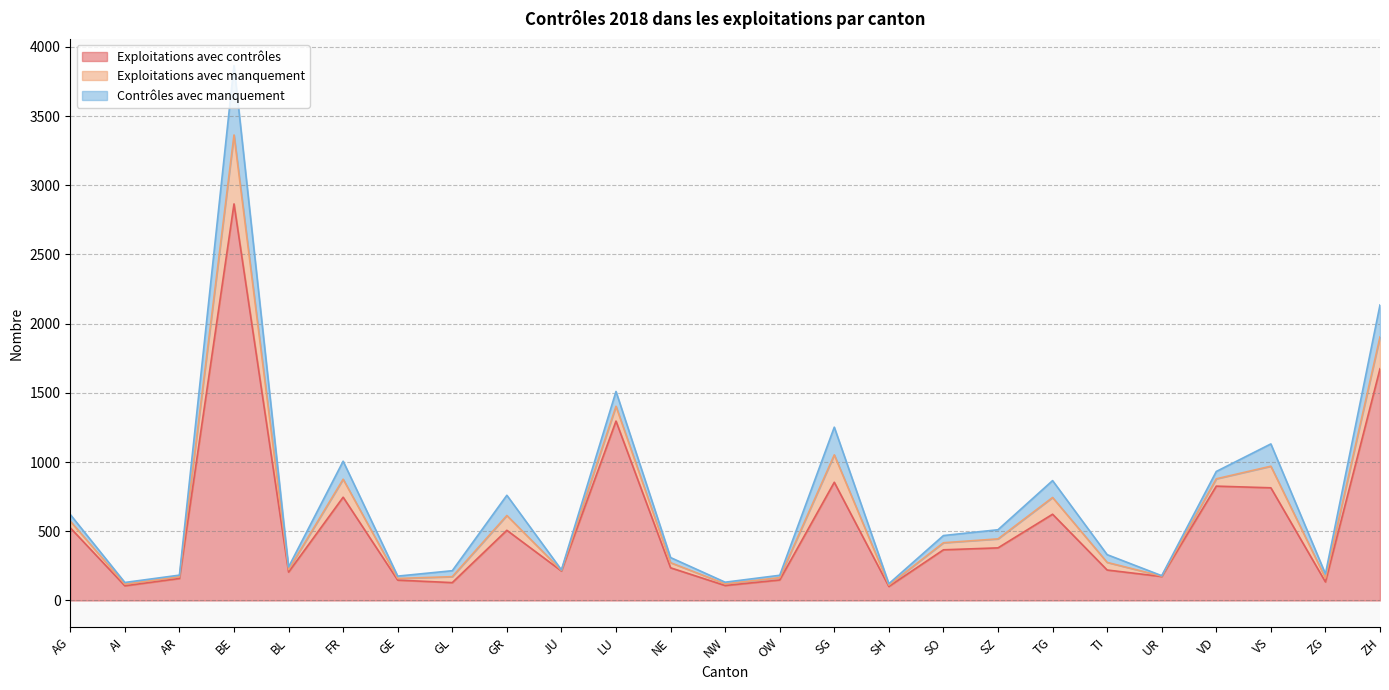

True or false: Exploitations avec manquement and Contrôles avec manquement cross at least once.

False